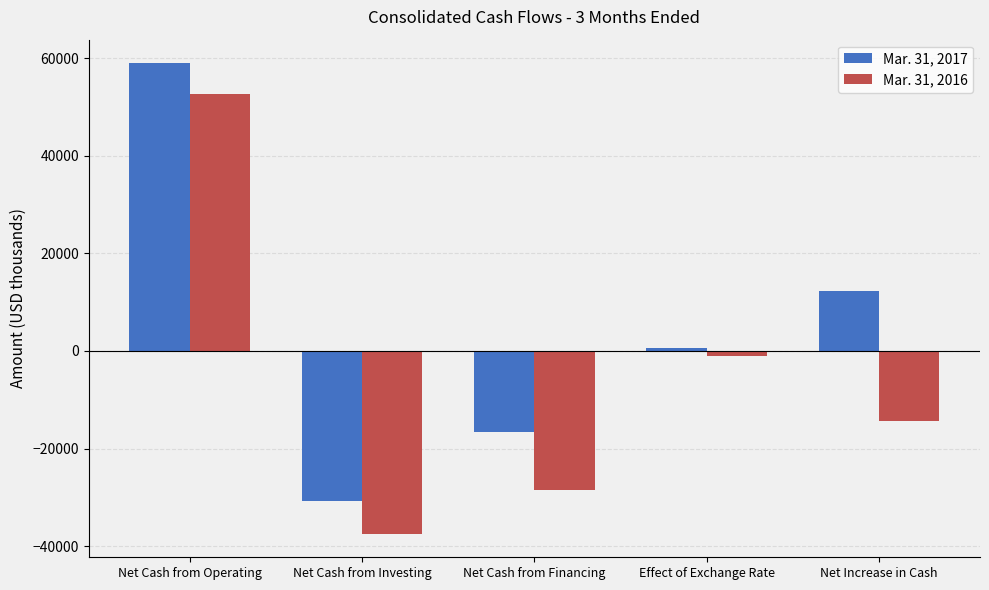

Reading left to right, extract all data points from this chart.

Mar. 31, 2017: 59005	-30736	-16633	687	12323
Mar. 31, 2016: 52638	-37477	-28494	-1049	-14382